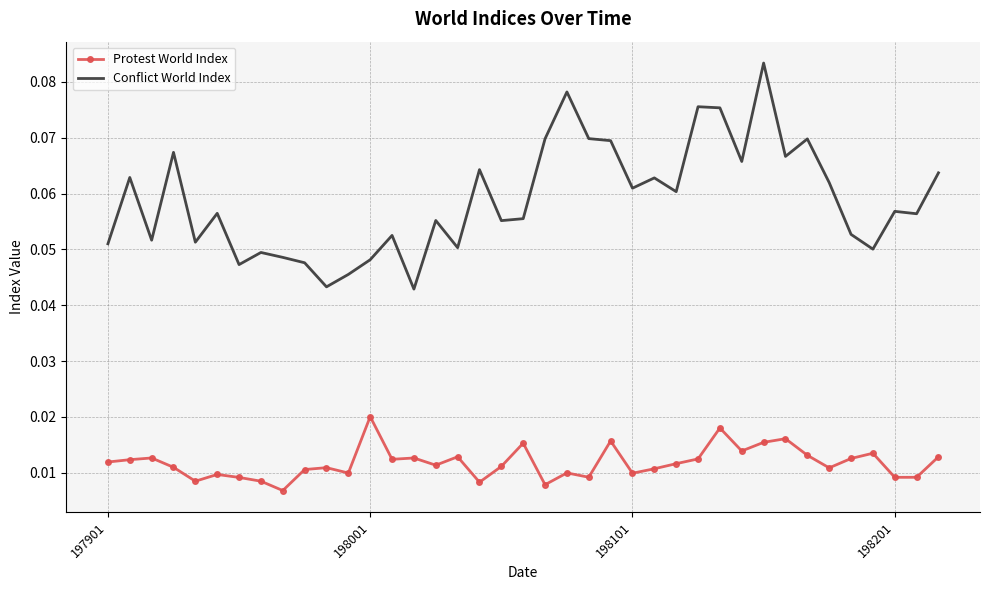

Rank the series by their average value, from highest to lowest.

Conflict World Index, Protest World Index